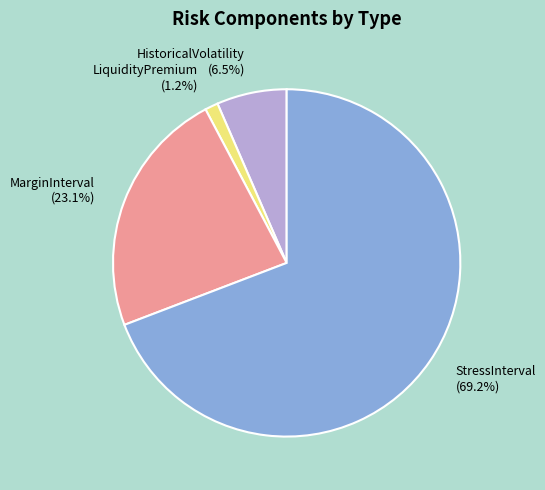

Which category accounts for the majority?

StressInterval